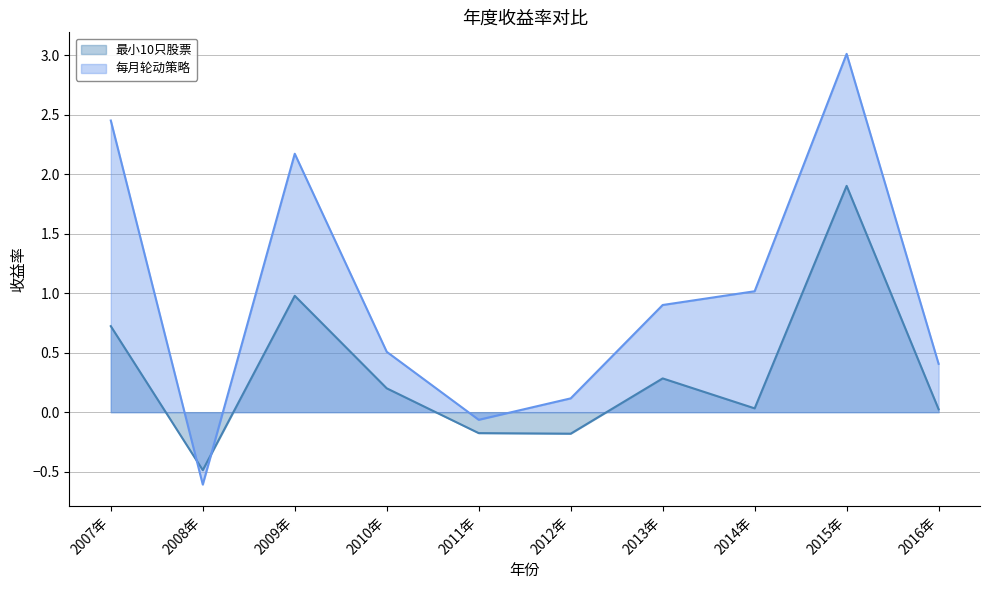

What is the maximum value for 每月轮动策略?

3.0